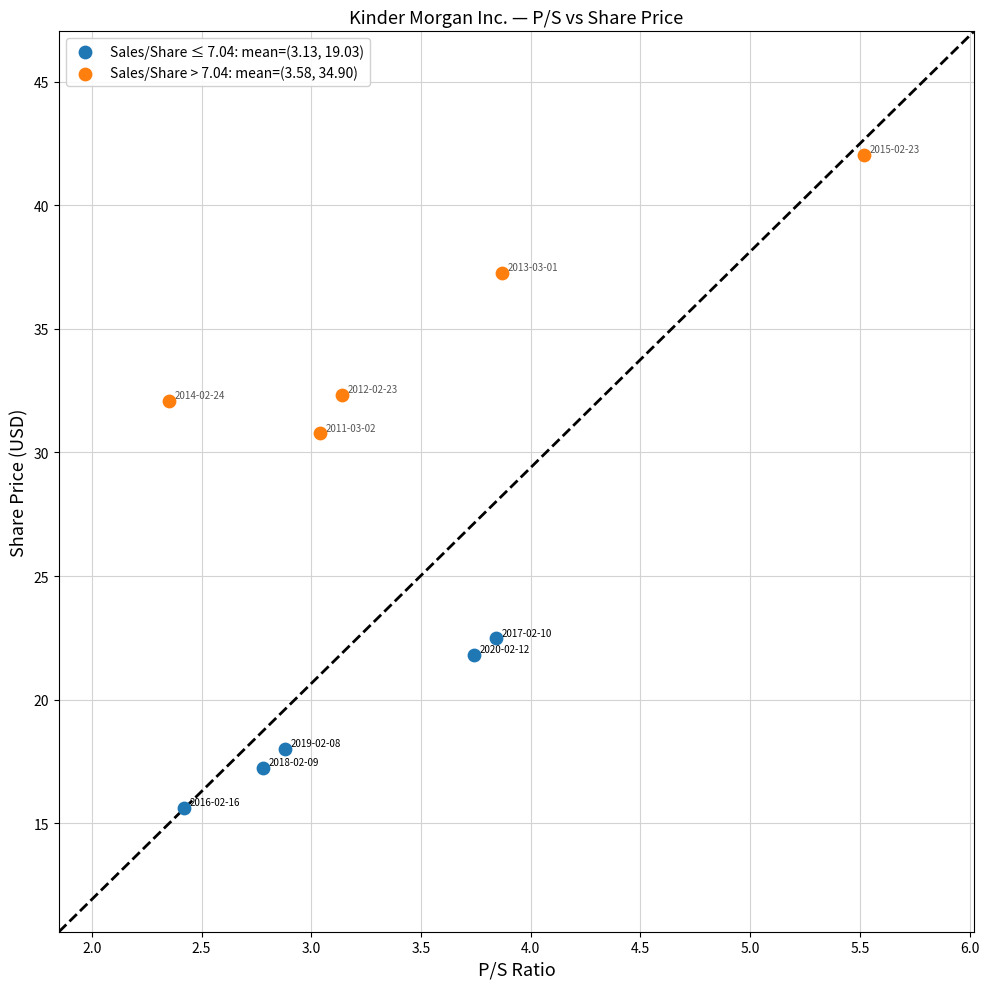

Which series reaches the maximum Y coordinate?

Sales/Share > 7.04: mean=(3.58, 34.90)